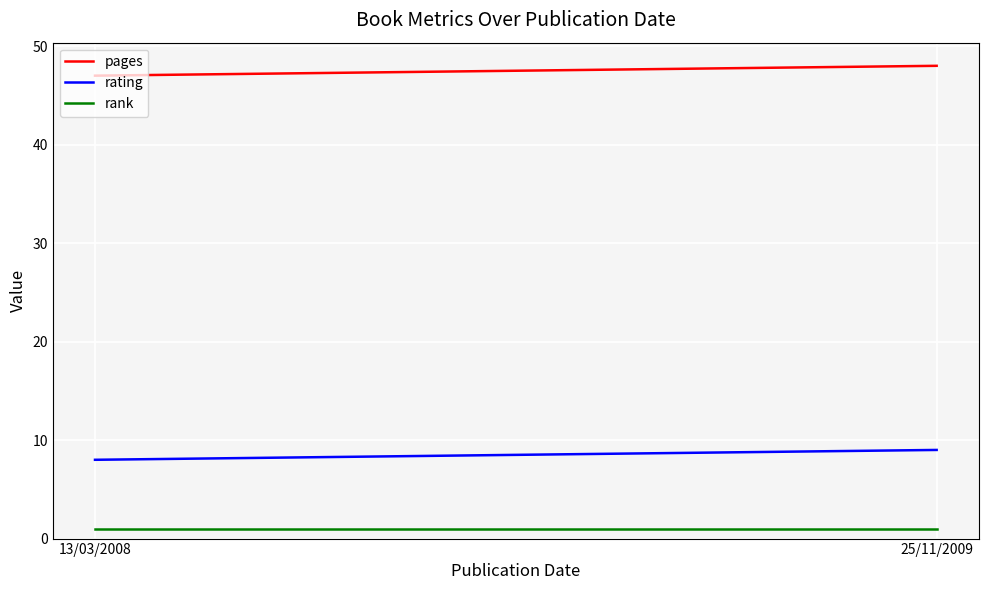

List the labels in order of pages value, largest first.

25/11/2009, 13/03/2008